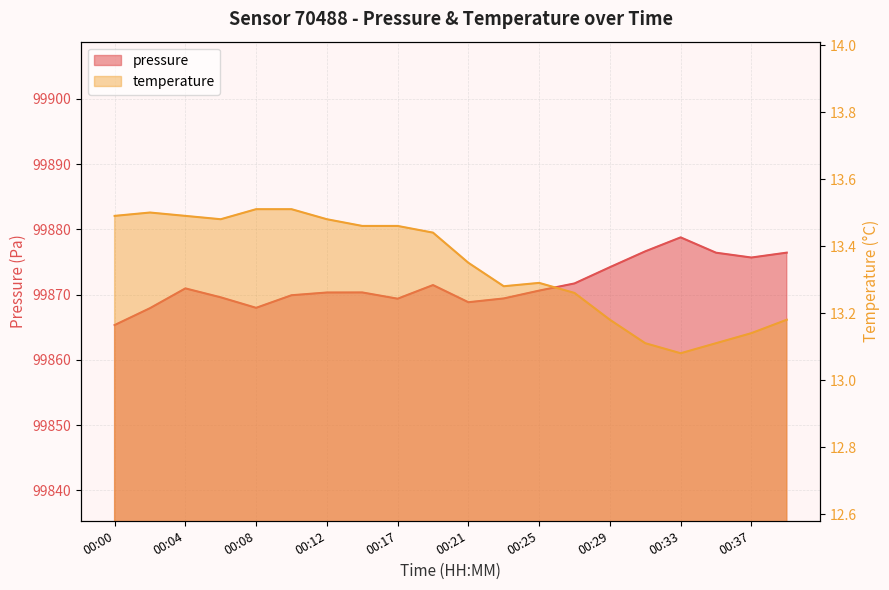

True or false: temperature has a value of 13.1 at 00:37.

True